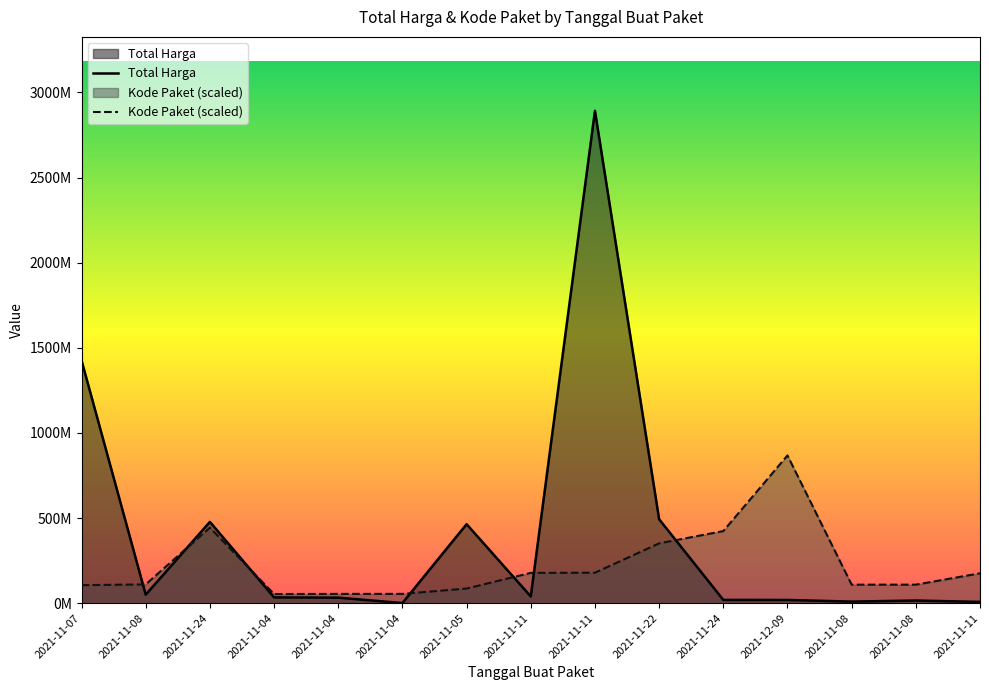

Reading left to right, extract all data points from this chart.

Total Harga: 2021-11-07=1425867900.0	2021-11-08=49730040.0	2021-11-24=477600000.0	2021-11-04=34000000.0	2021-11-04=32441200.0	2021-11-04=577875.0	2021-11-05=464002100.0	2021-11-11=39440000.0	2021-11-11=2892122000.0	2021-11-22=493000000.0	2021-11-24=19175000.0	2021-12-09=18900000.0	2021-11-08=9180000.0	2021-11-08=15513960.0	2021-11-11=7401240.0
Kode Paket: 2021-11-07=105865056.4	2021-11-08=110181969.5	2021-11-24=443352007.5	2021-11-04=53678234.1	2021-11-04=54408207.7	2021-11-04=54546651.0	2021-11-05=85910346.0	2021-11-11=177905903.3	2021-11-11=178875006.2	2021-11-22=351306107.2	2021-11-24=423378418.4	2021-12-09=867636600.0	2021-11-08=108690557.9	2021-11-08=108759779.5	2021-11-11=175514610.3